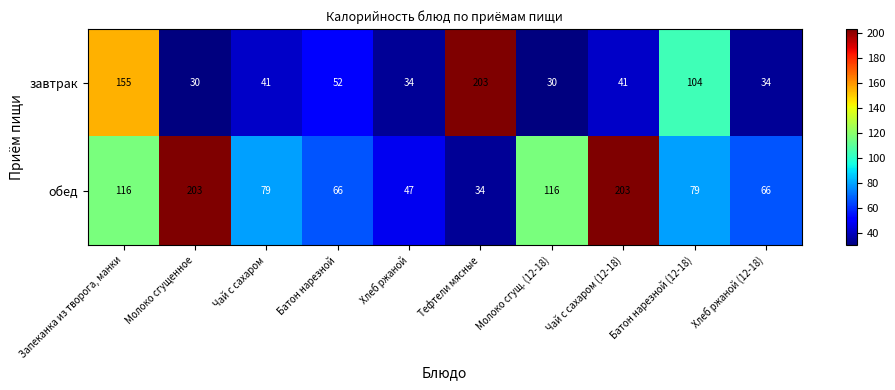

Rank the series at Чай с сахаром from lowest to highest value.

завтрак, обед